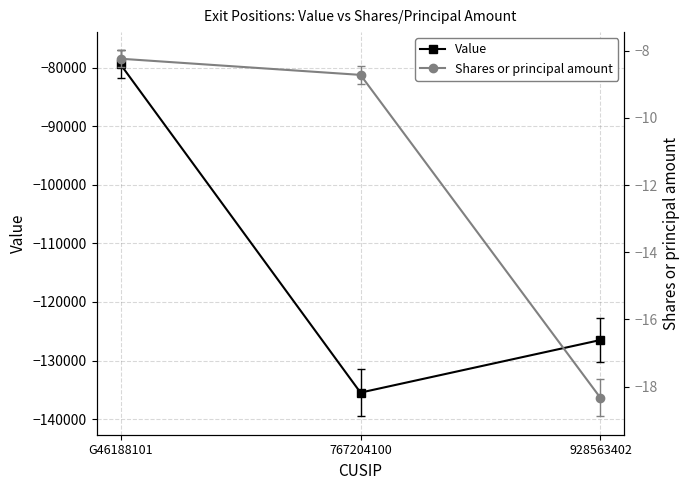

What is the difference between the Shares or principal amount values at 767204100 and G46188101?

0.5